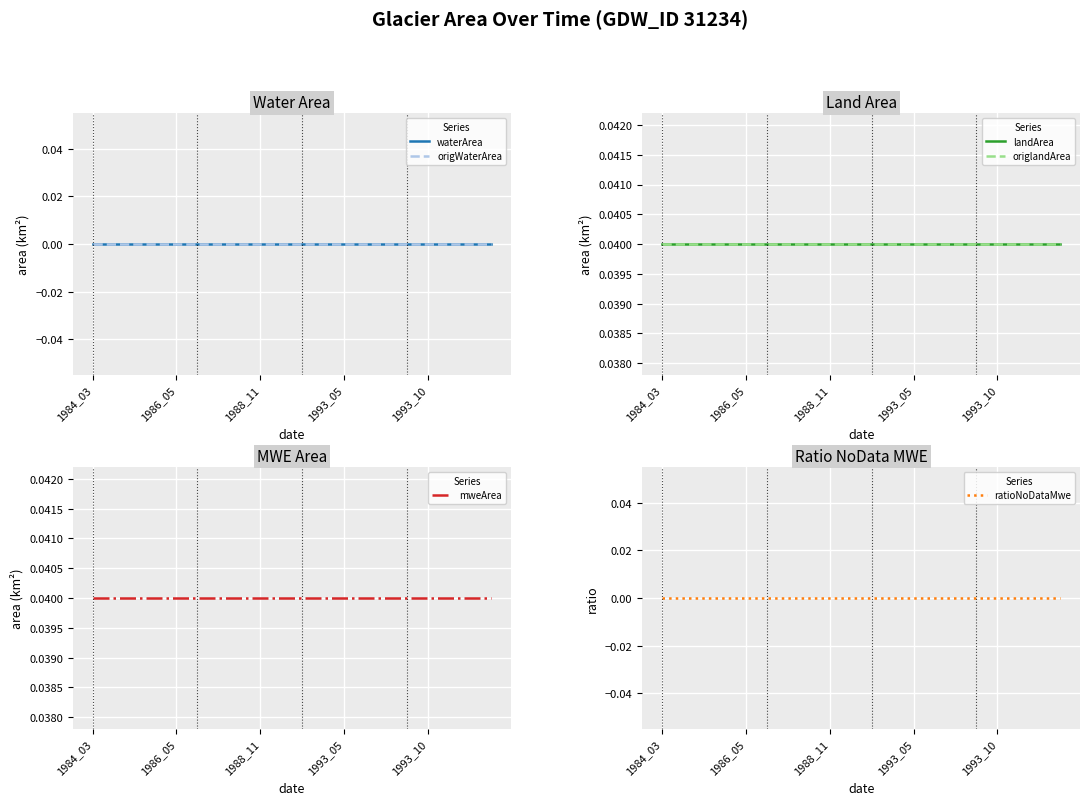

What is the total value across all series at 7?

0.1